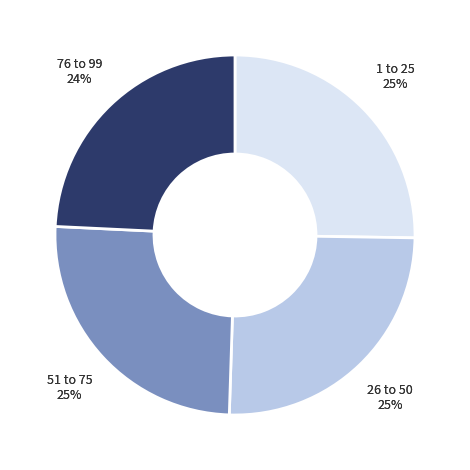

Which has a higher value, 76-99 or 1-25?

1-25